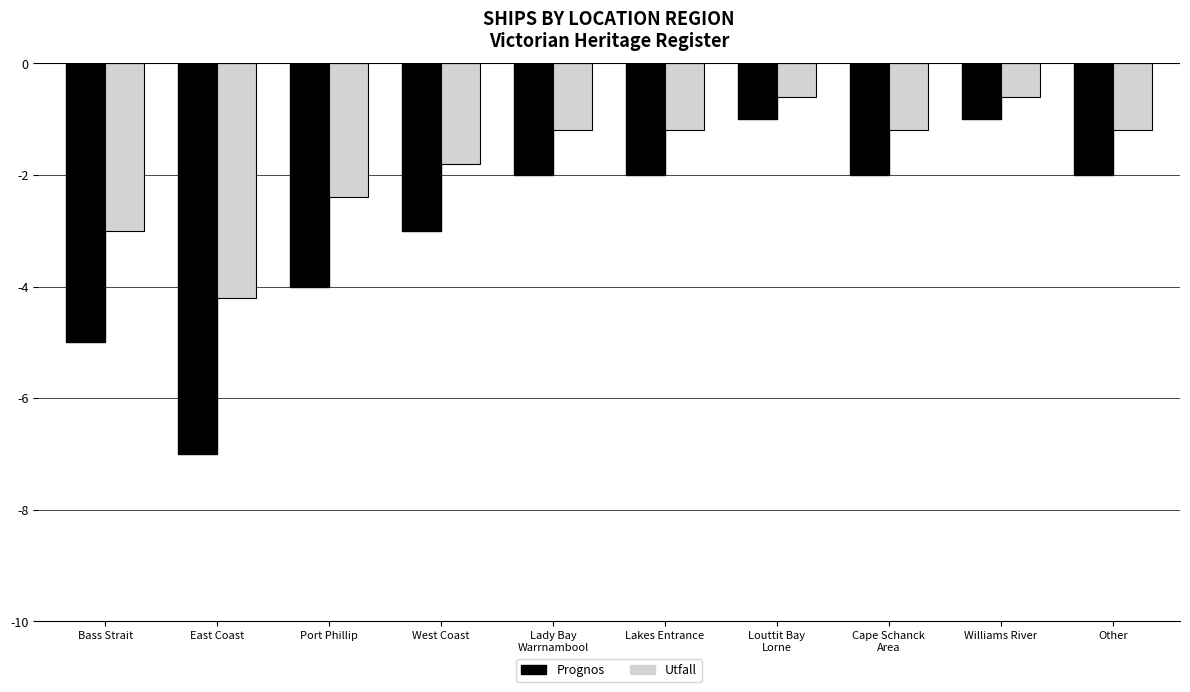

Between East Coast and West Coast, which series saw the biggest shift?

Prognos